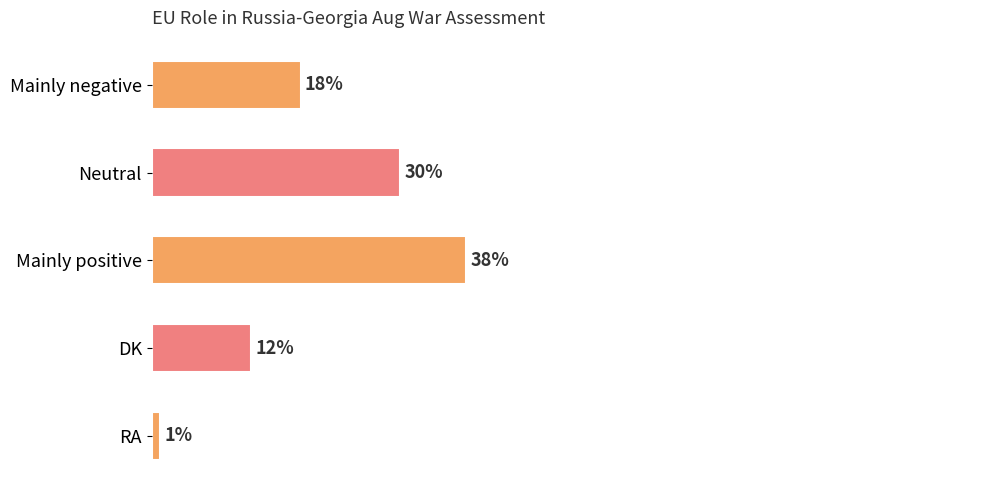

List the labels in order of value, largest first.

Mainly positive, Neutral, Mainly negative, DK, RA